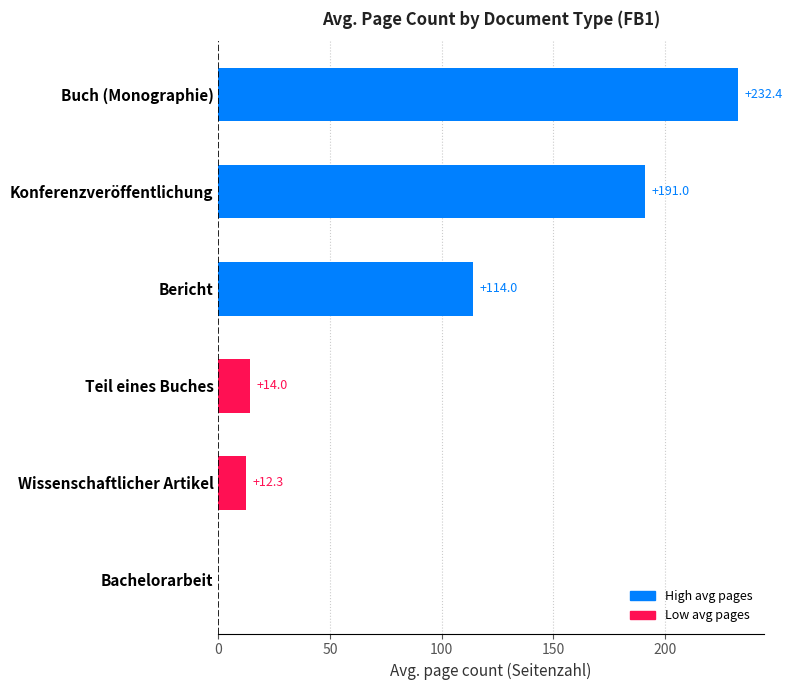

Which category has the highest value across all series?

Buch (Monographie)